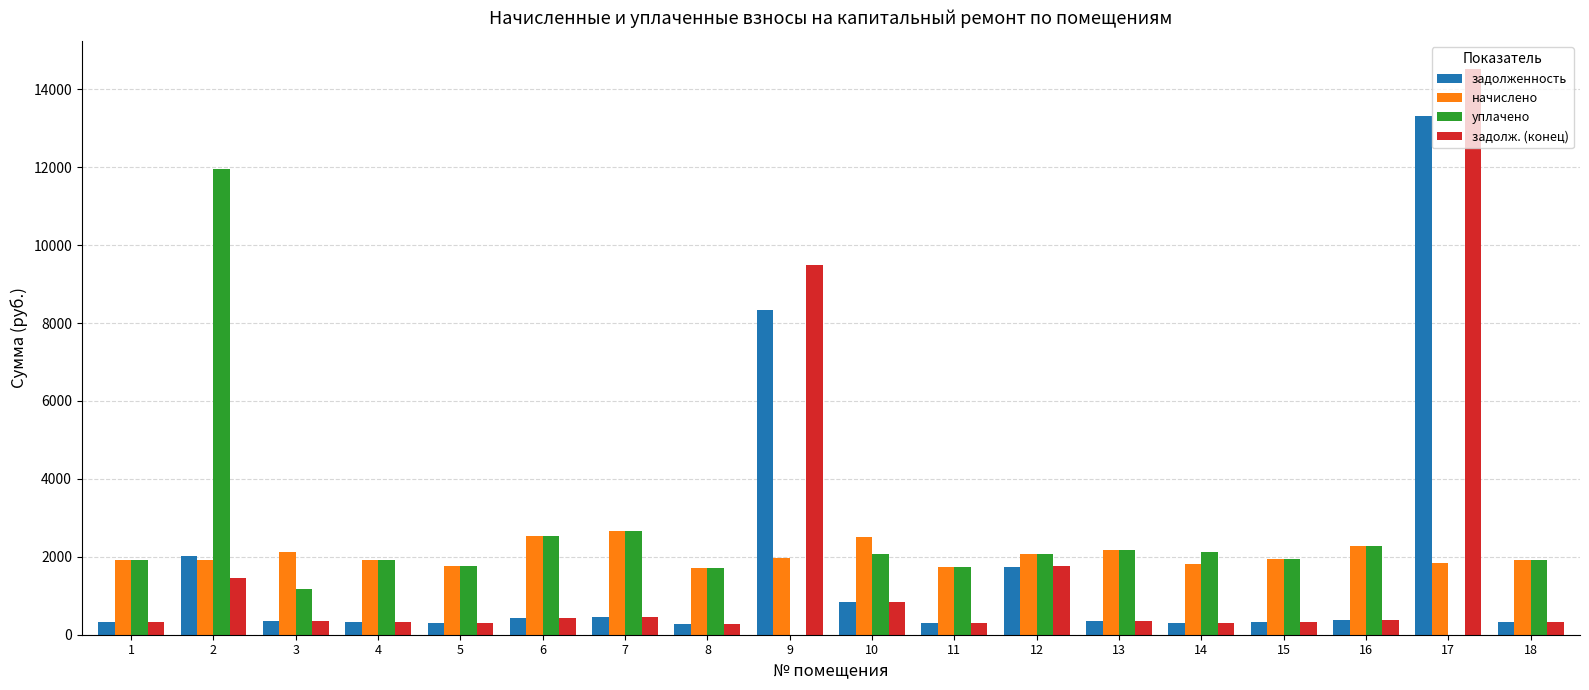

The уплачено series shows 2840.6 at 13. True or false?

False